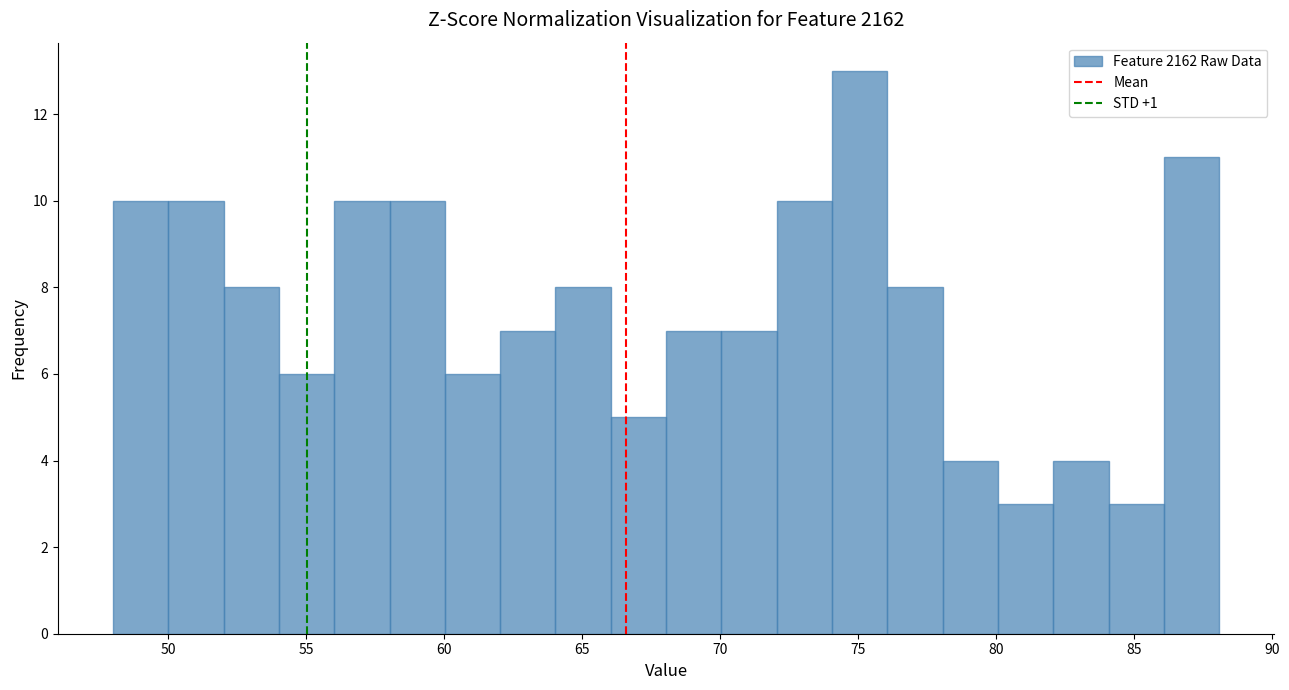

Which range on the x-axis has the tallest bar?

74 to 76